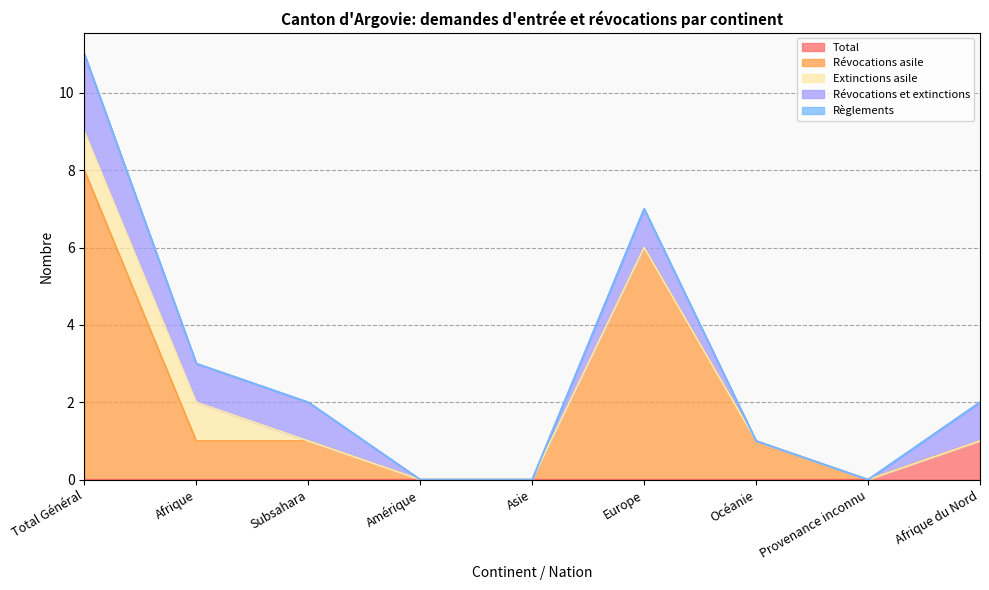

Which category has the highest value in the Total series?

Afrique du Nord